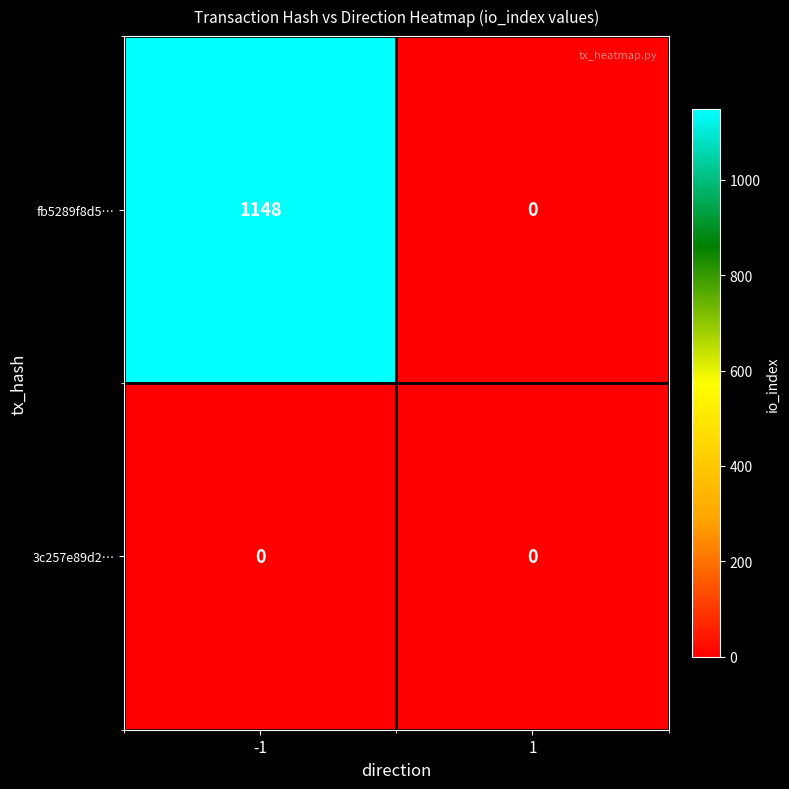

What is the spread (max minus min) of values at -1?

1148